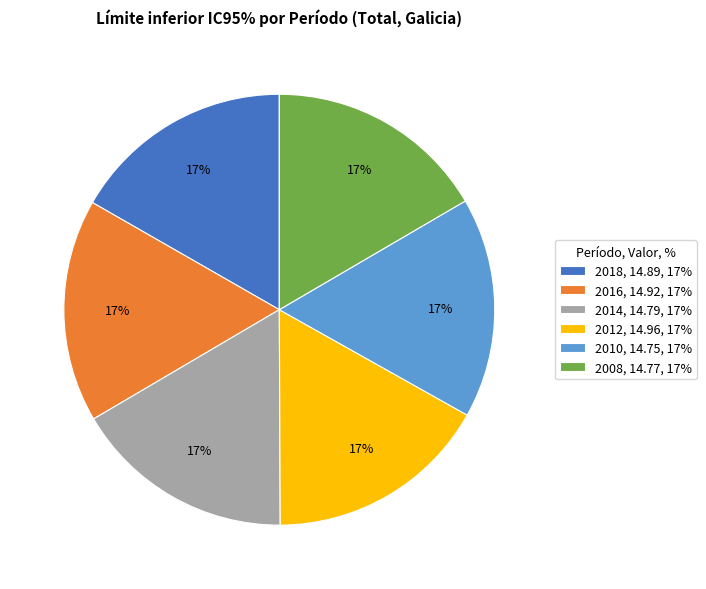

What percentage is the 2008 slice, to the nearest percent?

17%